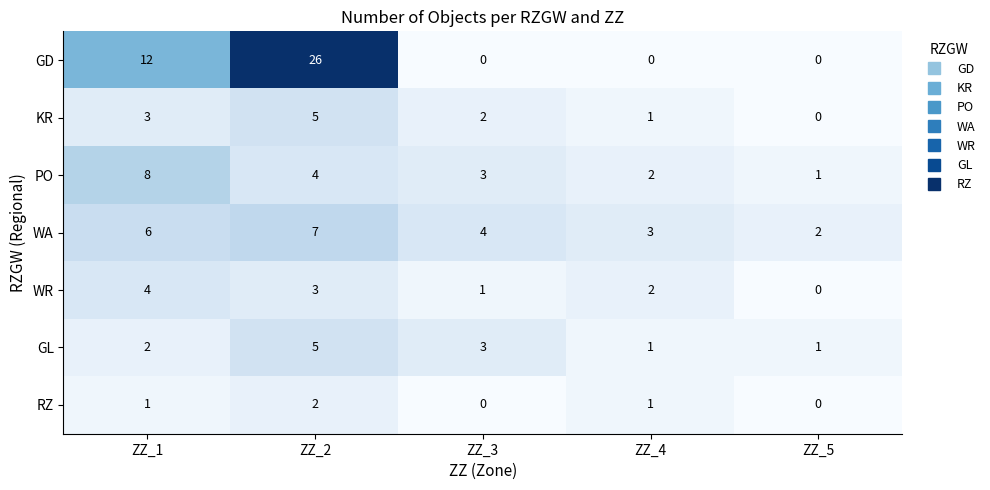

Which series has the widest spread of values?

GD